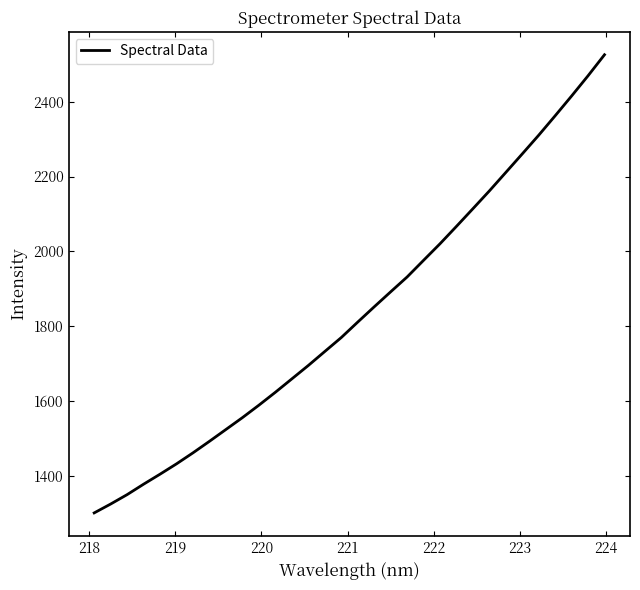

What is the greatest value displayed?

2525.5